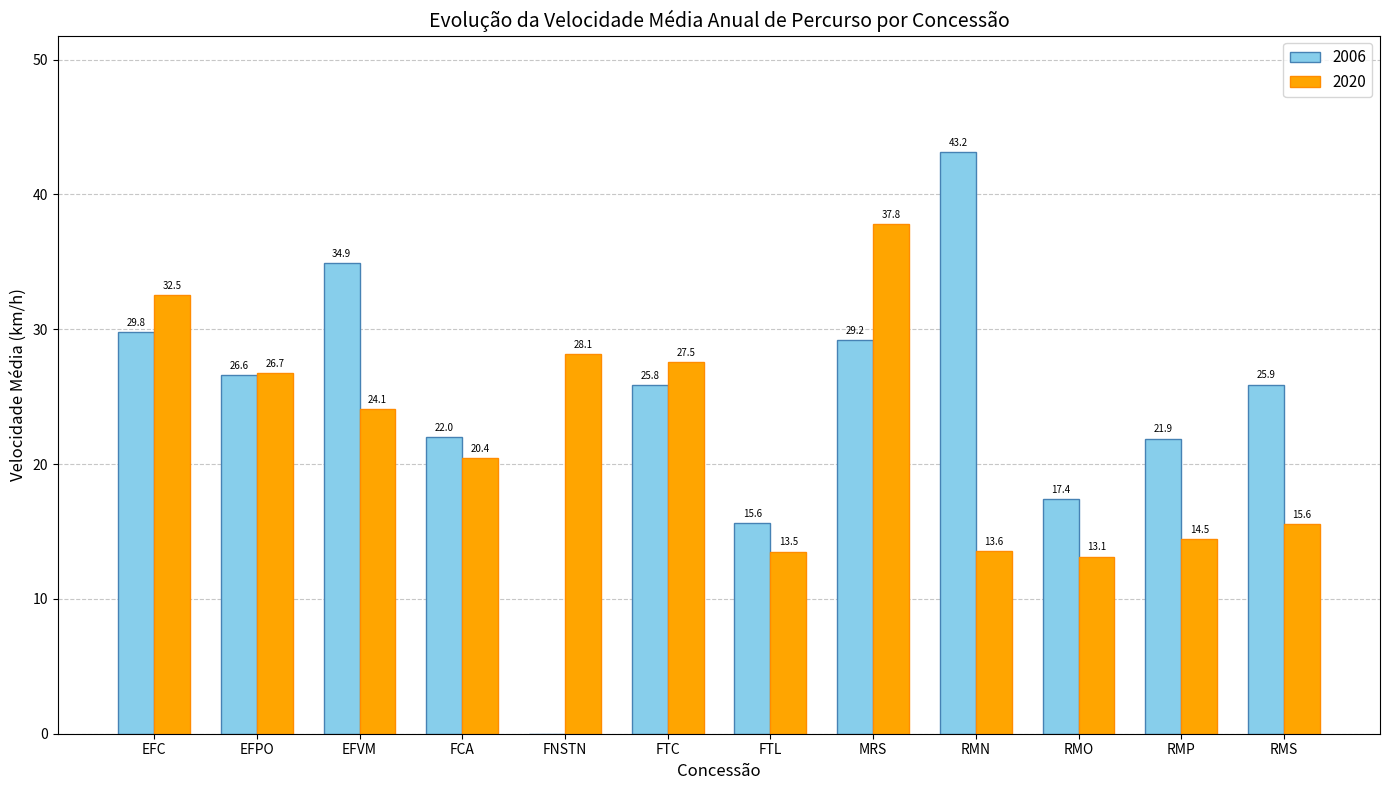

At which label does 2006 first exceed 25?

EFC